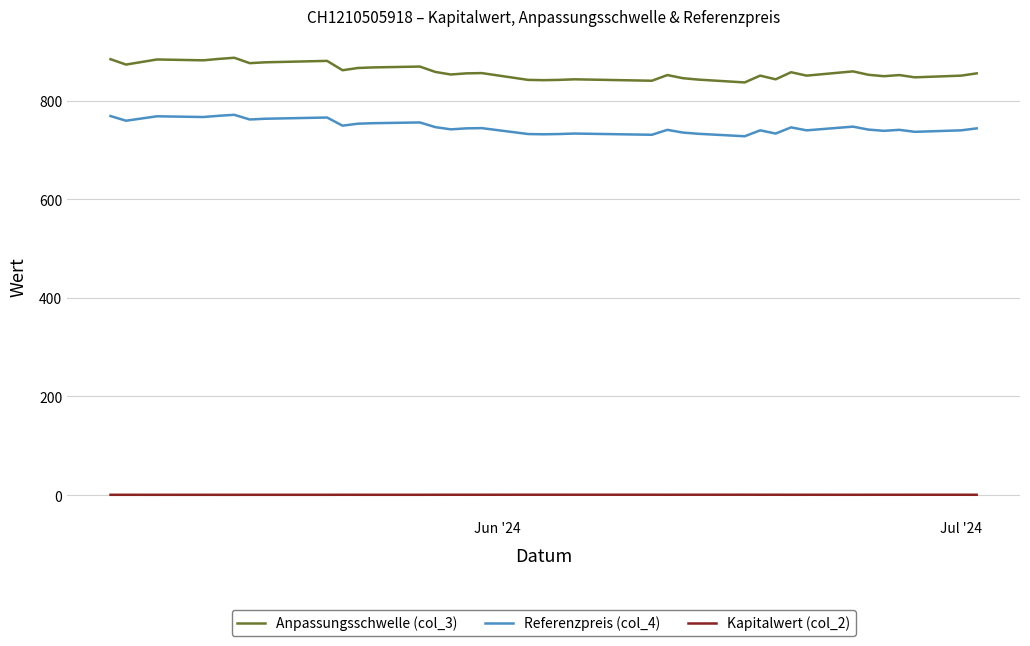

What is the lowest value of the Referenzpreis (col_4) series?

727.5